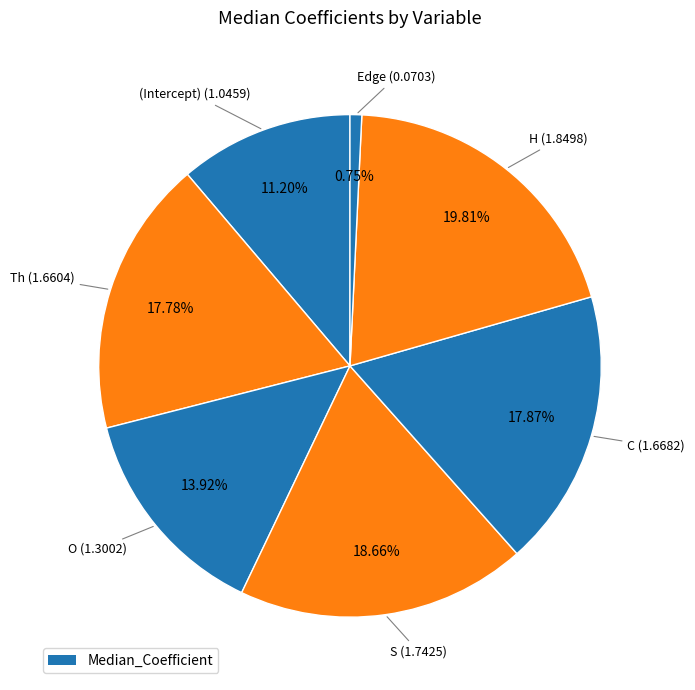

How many segments does this pie chart have?

7